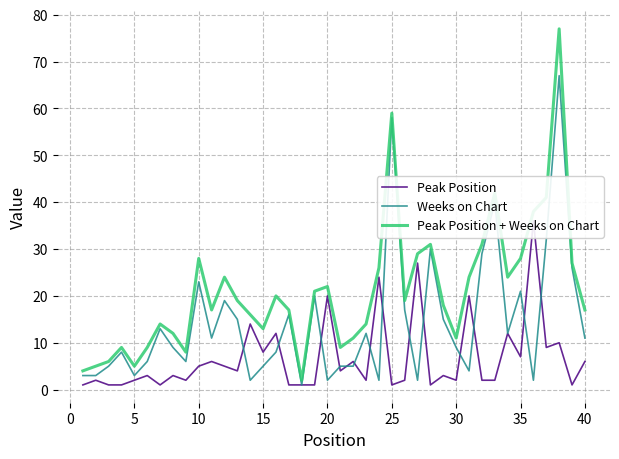

What is the highest value of the Weeks on Chart series?

67